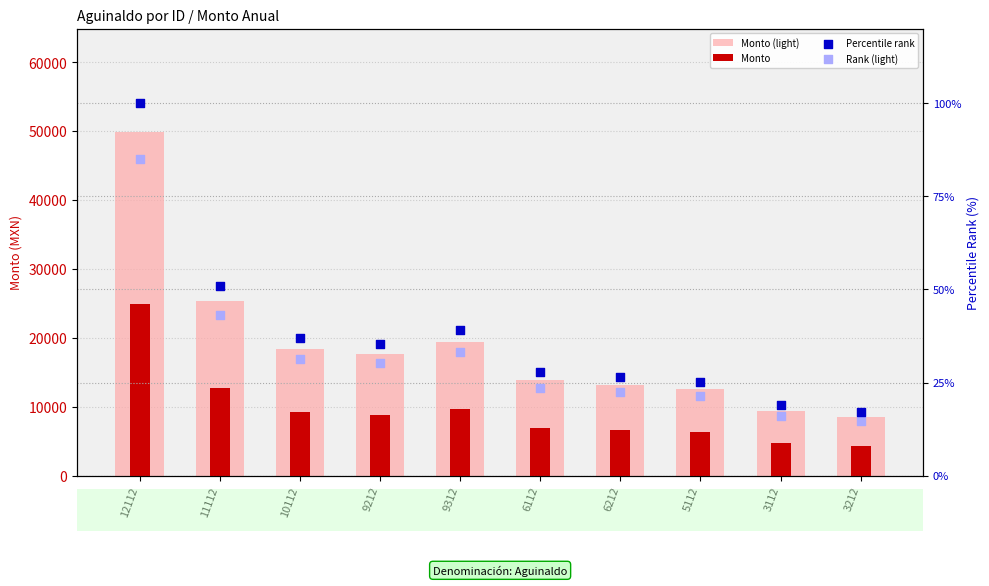

What is the total value across all series at 6212?

19862.9